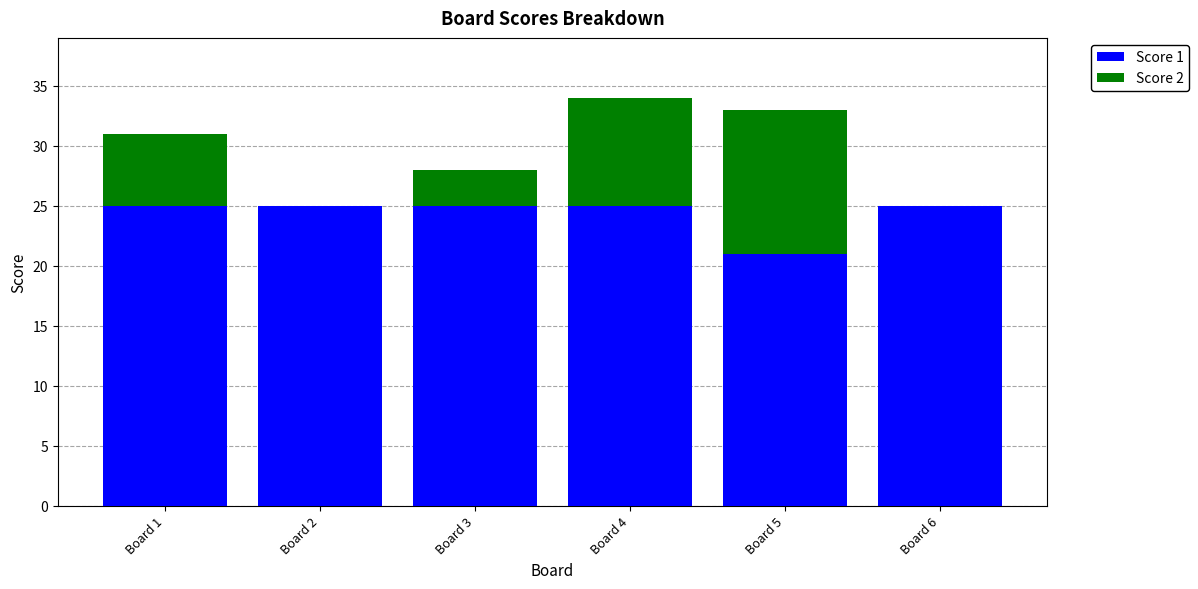

The Score 1 series shows 9 at Board 2. True or false?

False